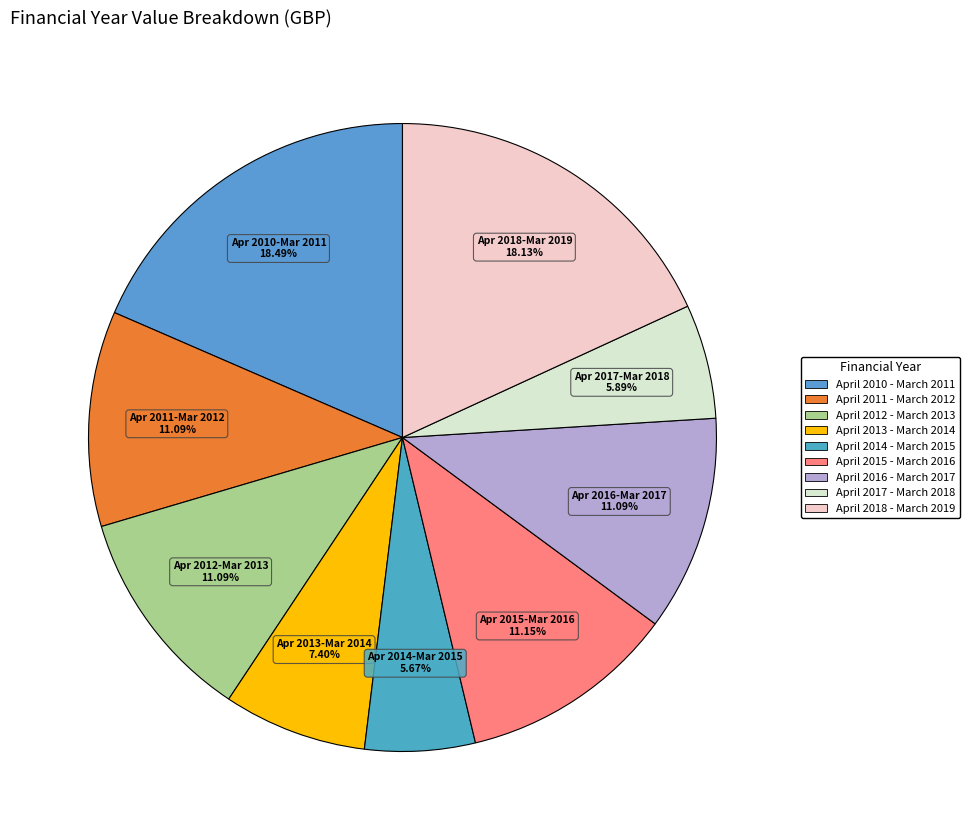

The April 2017 - March 2018 slice represents 1% of the pie. True or false?

False